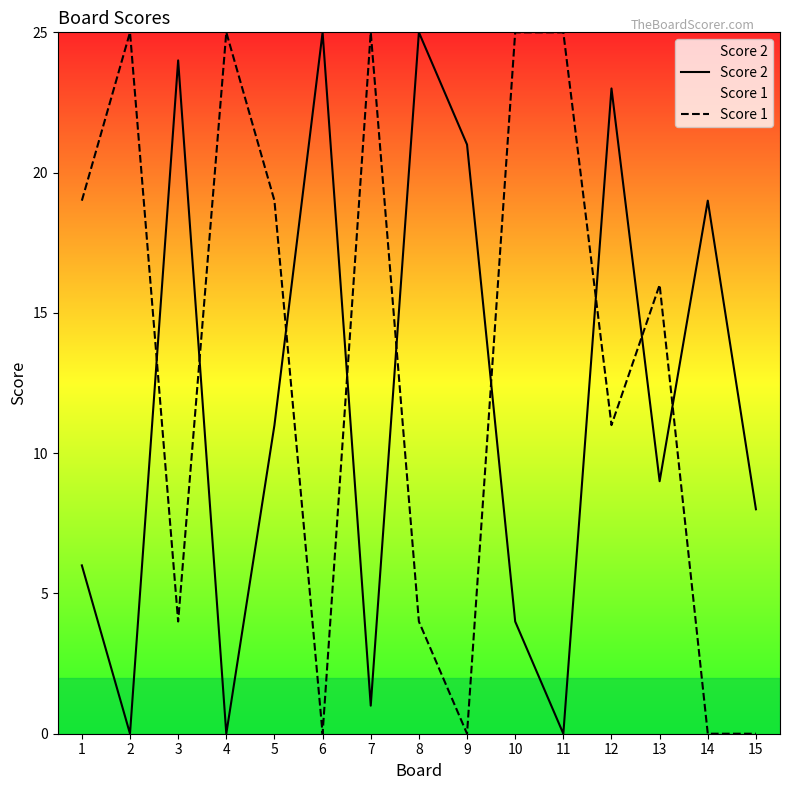

Which category has the highest value in the Score 2 series?

6